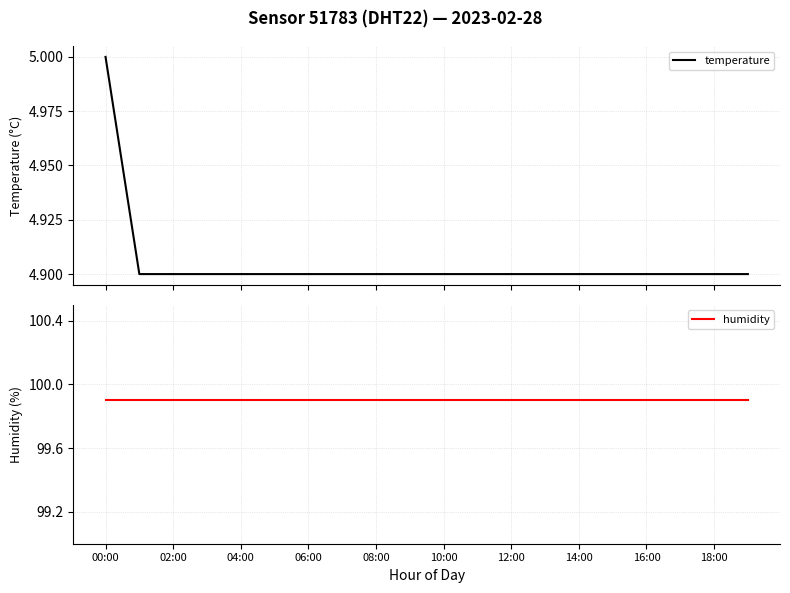

How many categories are shown in the chart?

20